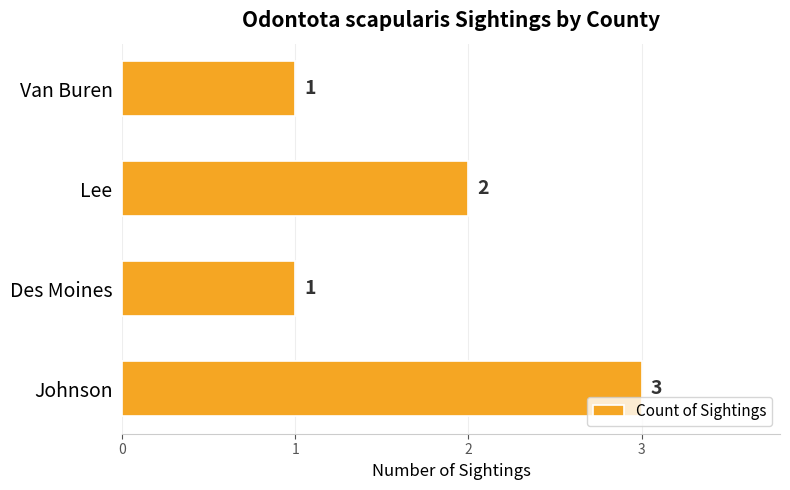

The chart shows a value of 1 at Van Buren. True or false?

True